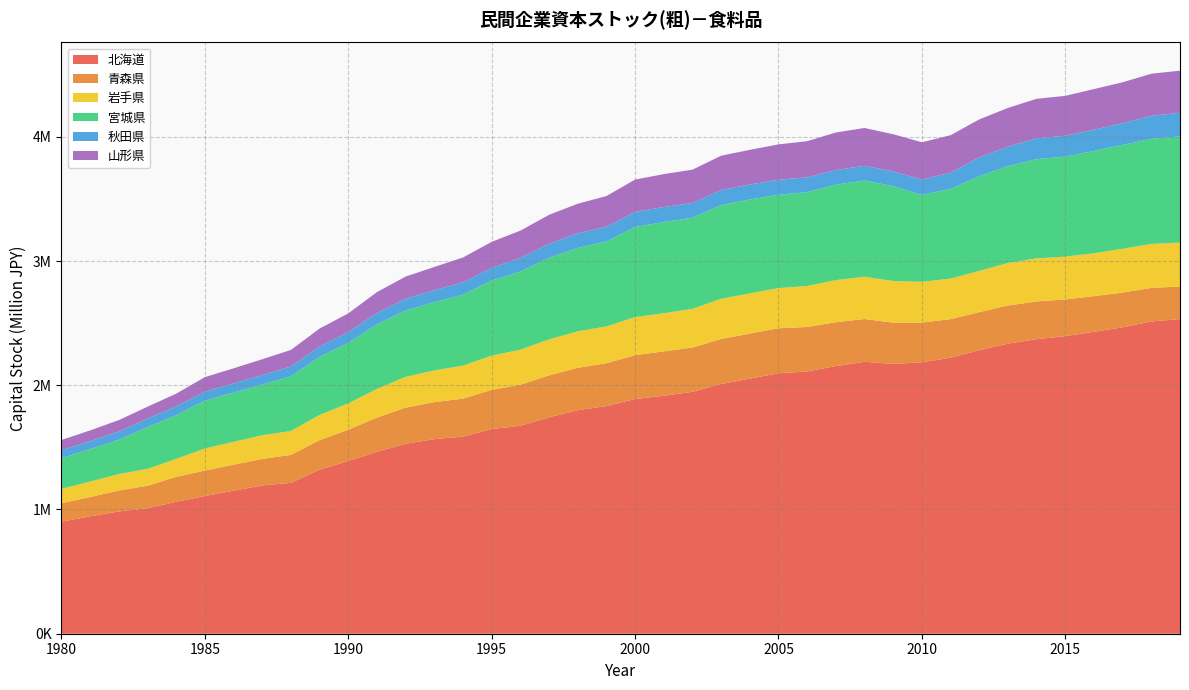

Reading right to left, transcribe all the data shown in this chart.

北海道: 2532641	2513403	2466455	2430346	2395315	2370950	2334895	2282122	2221546	2184693	2171902	2189103	2154326	2110912	2096392	2053588	2010301	1947284	1915445	1889372	1832348	1799410	1742256	1673936	1647186	1586734	1566441	1529005	1464225	1390455	1320578	1214404	1193835	1151247	1108188	1062039	1009843	984224	945077	901676
青森県: 261832	270807	279573	287275	295485	303868	307313	306418	310781	319644	332056	344233	353059	358376	362307	362884	361973	356578	357449	352664	345321	341263	337357	330245	316020	305602	297948	291276	275413	251513	237924	225329	213227	209386	205163	200810	181178	168639	155443	148792
岩手県: 353852	353756	352468	344800	344800	346590	342021	331753	326578	328330	335436	340629	339015	329967	323685	322834	323820	311349	306957	306546	296010	293553	289594	282249	275376	265699	255045	247510	231187	212327	202788	192277	190481	184227	177480	144327	136326	131956	124385	116028
宮城県: 855282	845302	836562	823937	804870	798971	779888	762608	721826	699241	763598	774210	768743	755237	751371	756554	754202	733341	734232	725552	684304	671319	657162	628589	605111	570897	549505	534938	519759	486724	467467	439855	407942	396522	385091	351501	335984	276839	261273	246458
秋田県: 190184	185534	174793	171236	168724	167589	157447	151358	130335	124520	118049	118857	116780	119330	120276	120562	121827	118626	120526	121840	118175	117991	112081	109937	102202	99514	96297	94491	91907	86454	83671	79525	76572	73686	72917	71499	68145	65902	64298	63866
山形県: 338791	338771	329199	326548	320450	317848	311046	305739	301764	299736	299574	304105	302505	291026	284913	278657	275863	268592	265035	259977	246991	237802	233443	219875	208453	200112	187324	177740	167710	151255	144177	133314	127432	121252	116787	102261	95973	92010	86283	82612